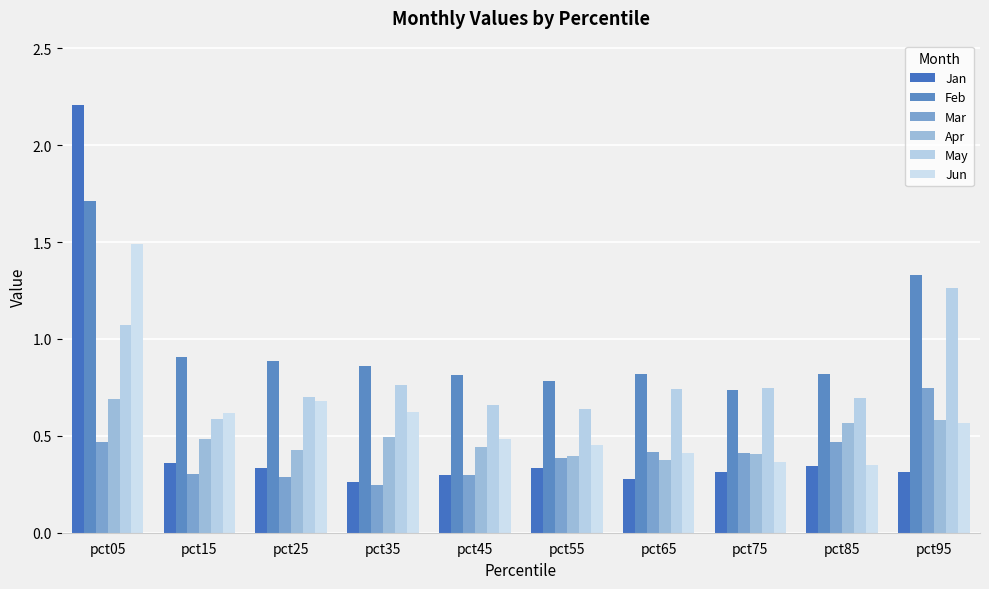

What is the spread (max minus min) of values at pct95?

1.0